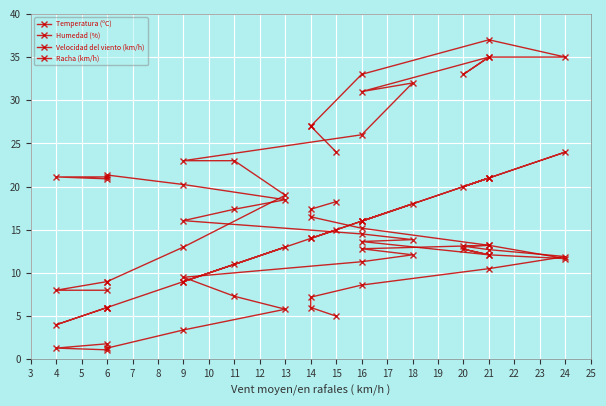

Which series has the widest spread of values?

Racha (km/h)